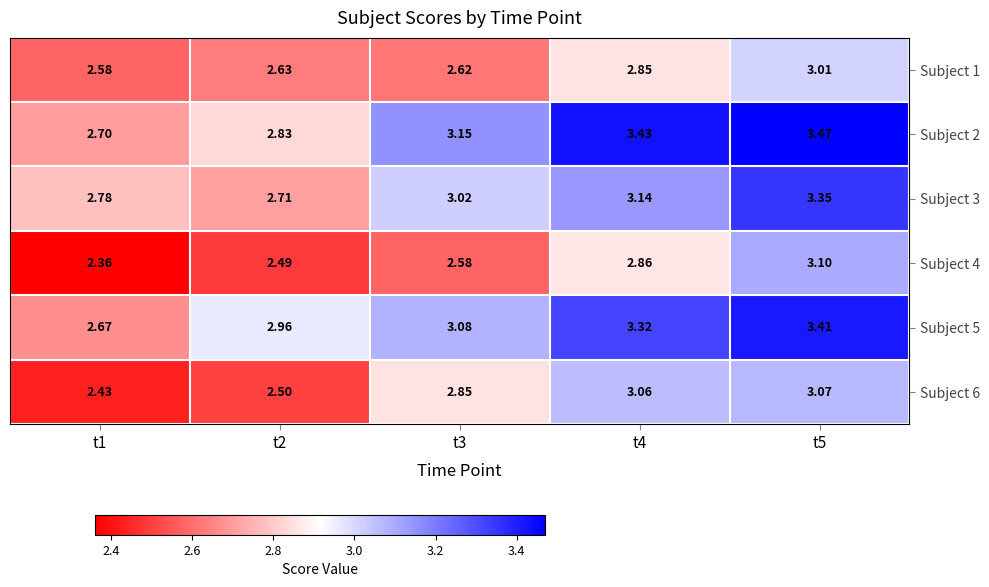

Rank the series at t3 from highest to lowest value.

Subject 2, Subject 5, Subject 3, Subject 6, Subject 1, Subject 4